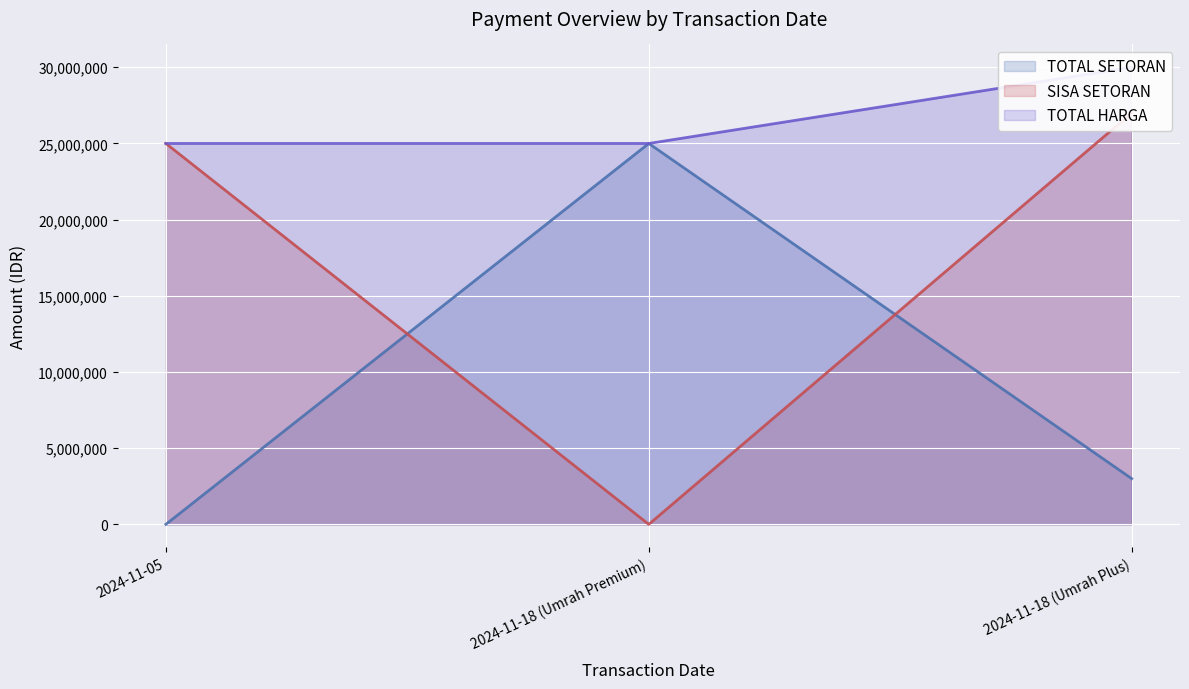

How many TOTAL SETORAN values are between 0 and 25000000?

3